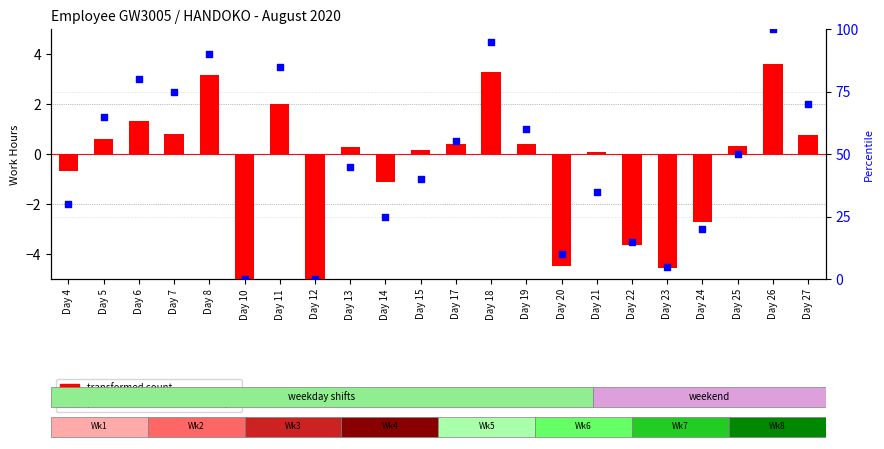

Which series contains the highest Y value?

percentile rank within the sample